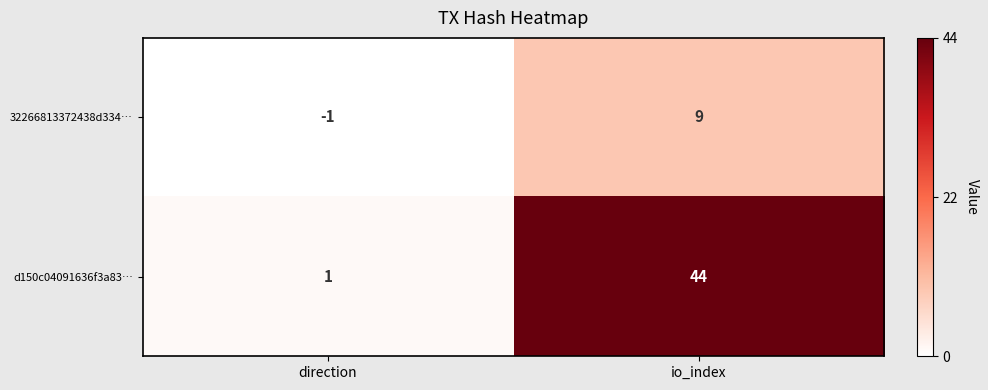

Which series has the largest total across all categories?

d150c04091636f3a83…